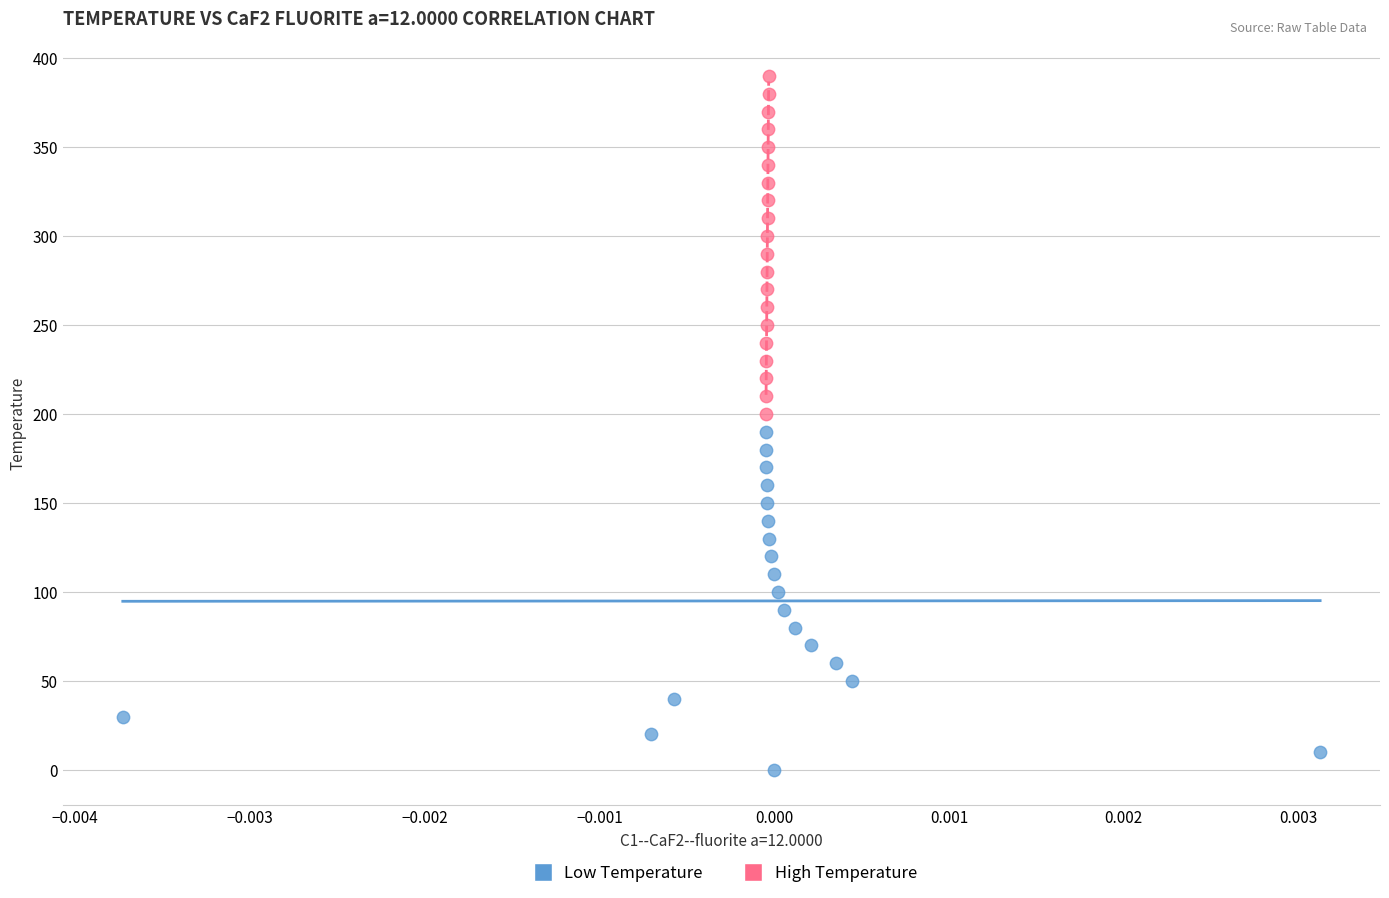

Which series reaches the minimum Y coordinate?

Low Temperature